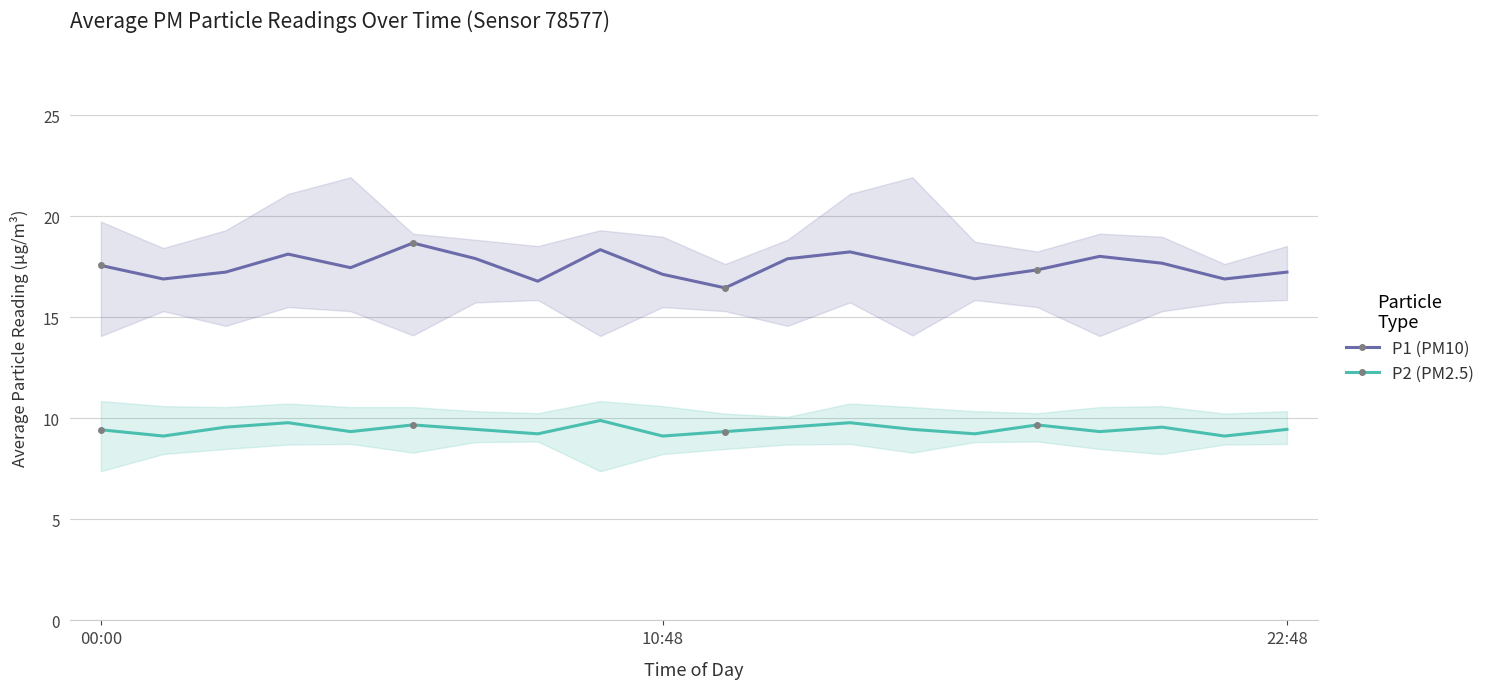

What is the maximum value shown in the chart?

18.7